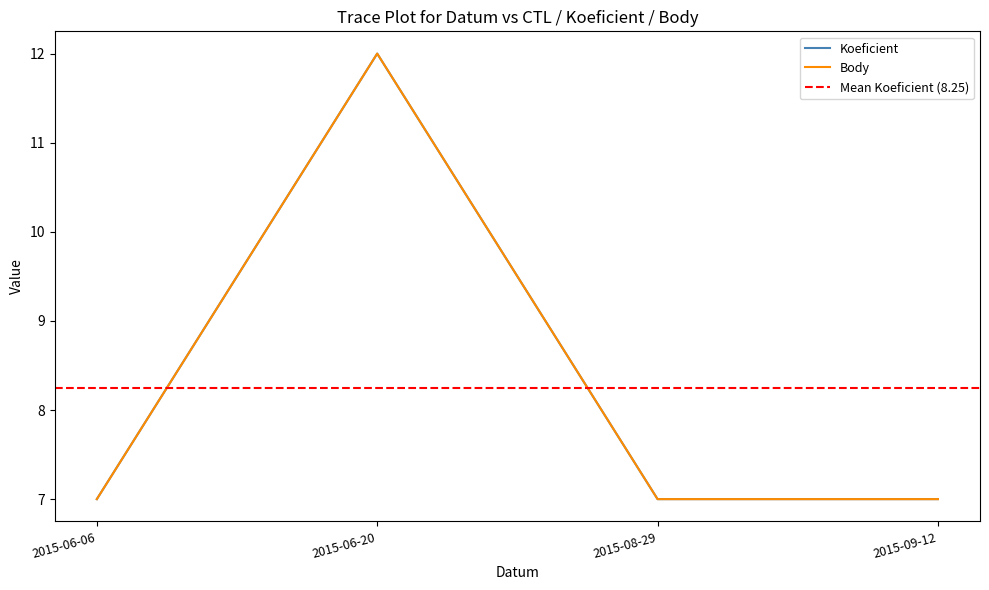

The Body series shows 7 at 2015-08-29. True or false?

True